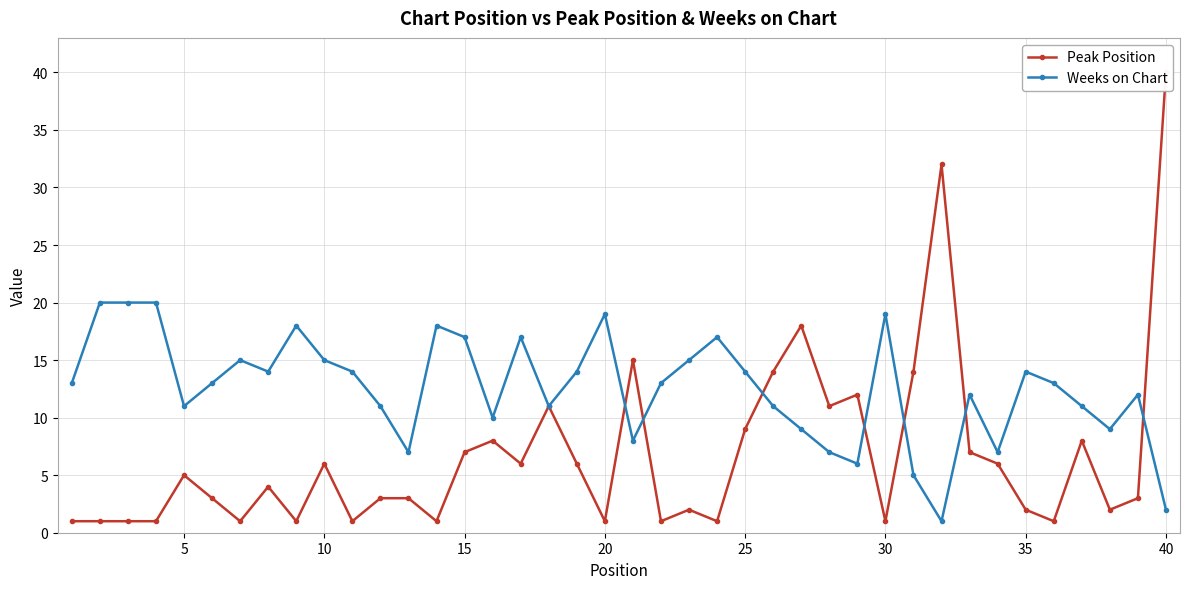

What are all the series names shown in the legend?

Peak Position, Weeks on Chart